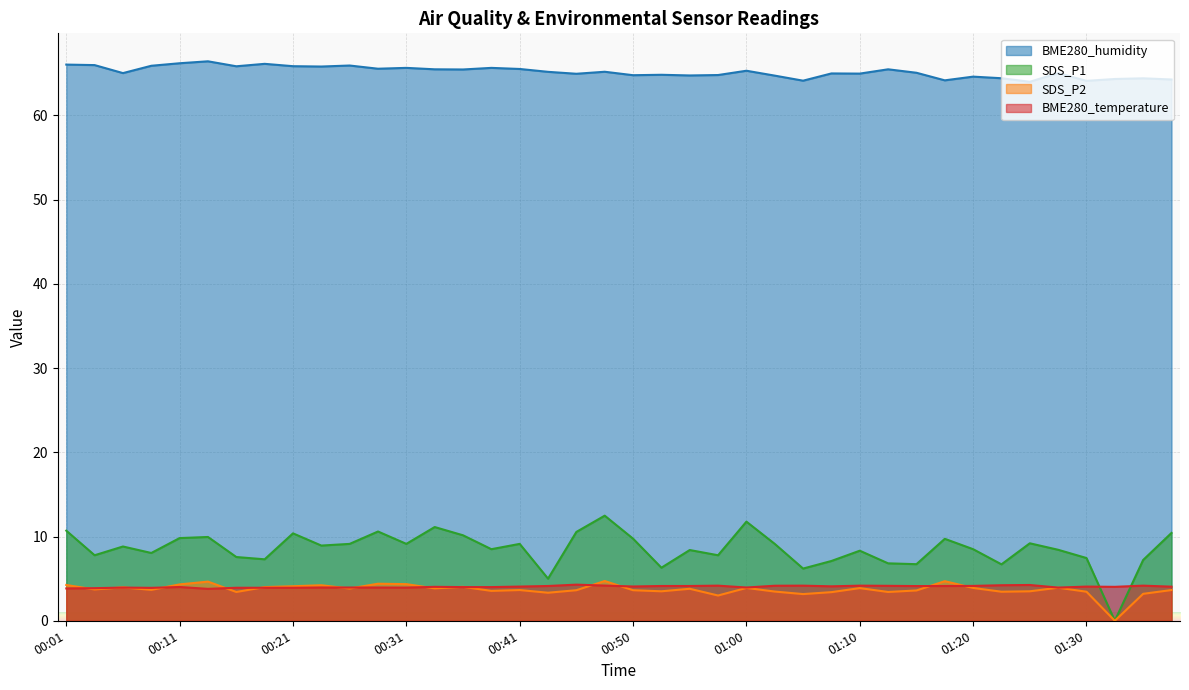

True or false: SDS_P2 has a value of 0.0 at 01:32.

True